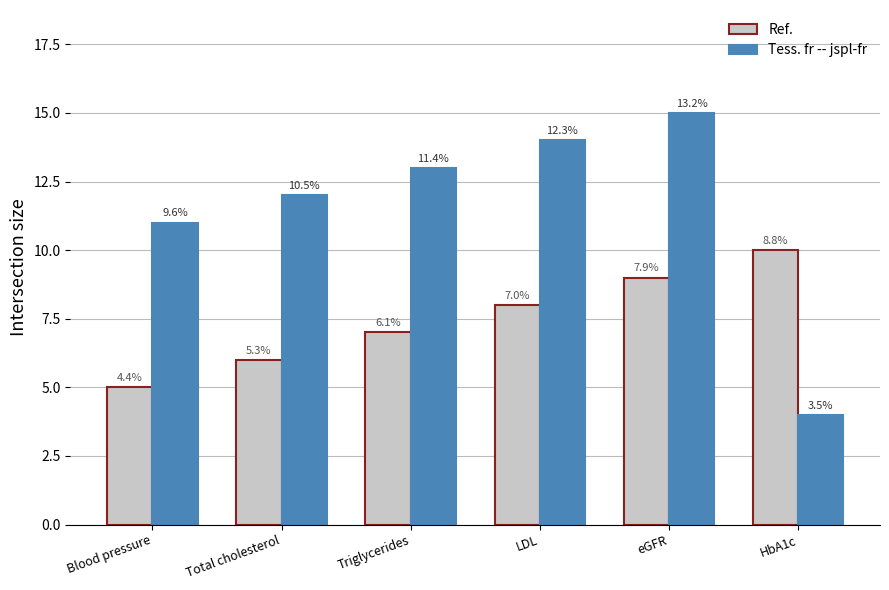

What is the approximate value of Tess. fr -- jspl-fr at HbA1c?

4